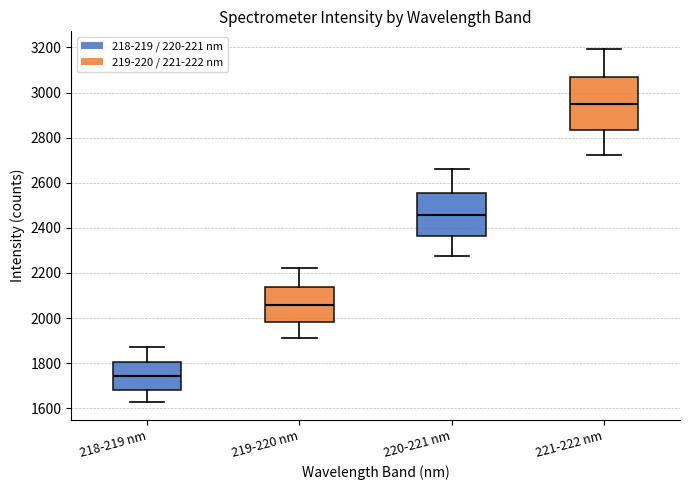

Which box has the lowest median line?

218-219 nm